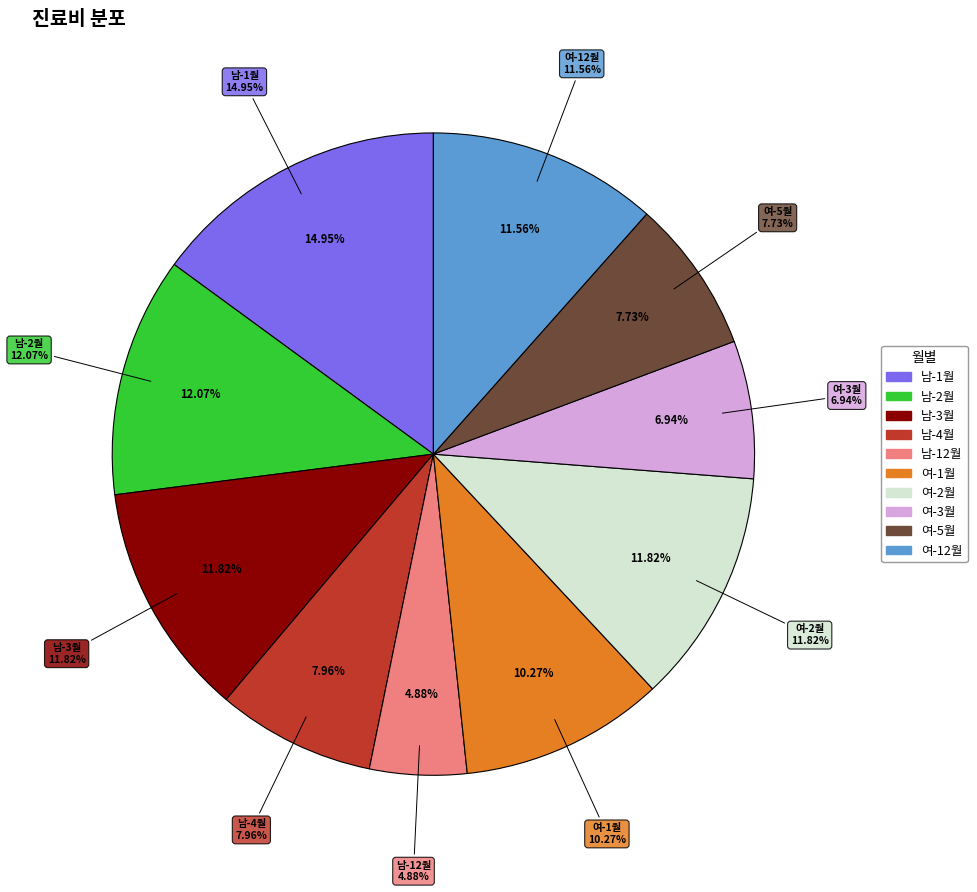

Is there any slice that represents more than half of the pie?

No